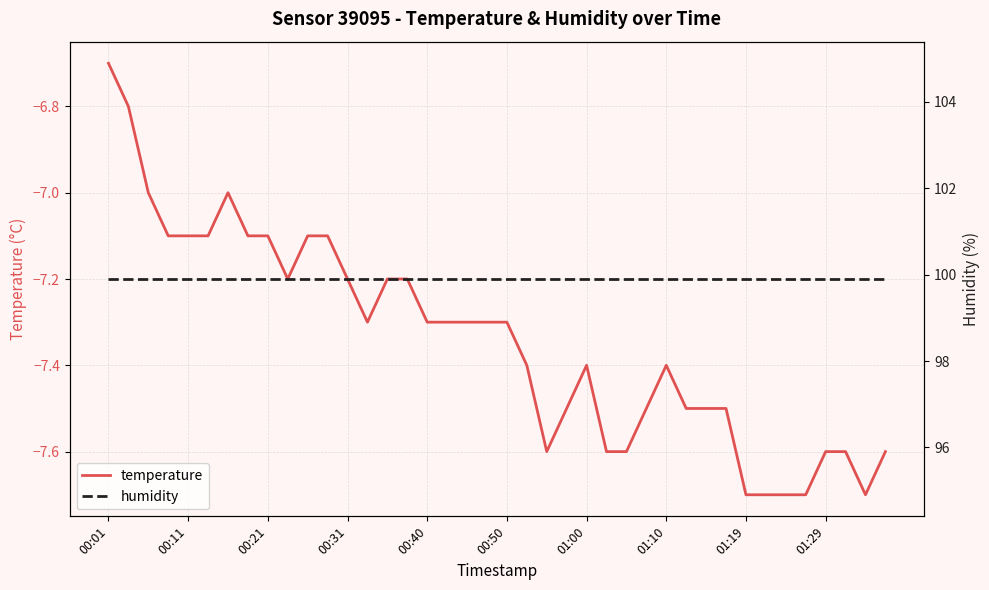

In temperature, how many points are higher than both neighbors (excluding endpoints)?

3